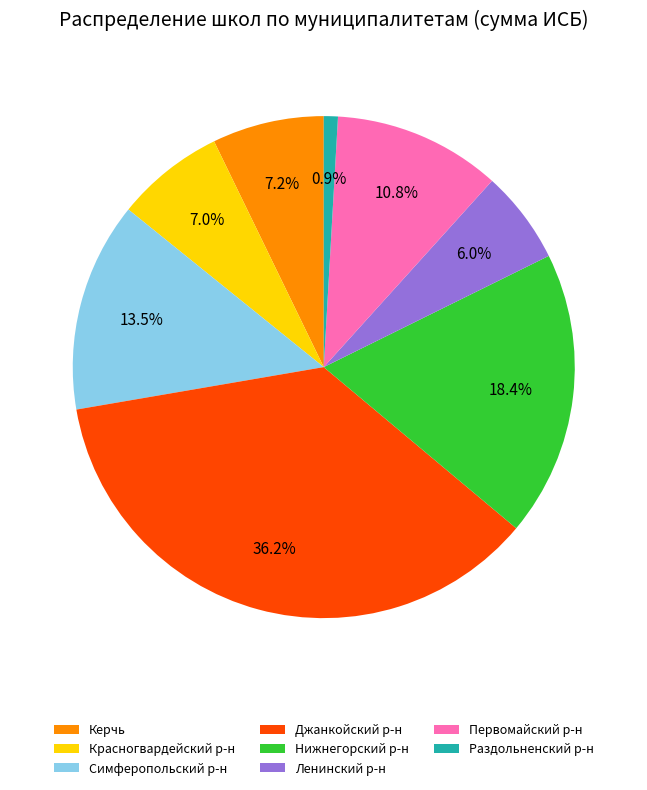

Does Керчь account for over 50% of the chart?

No